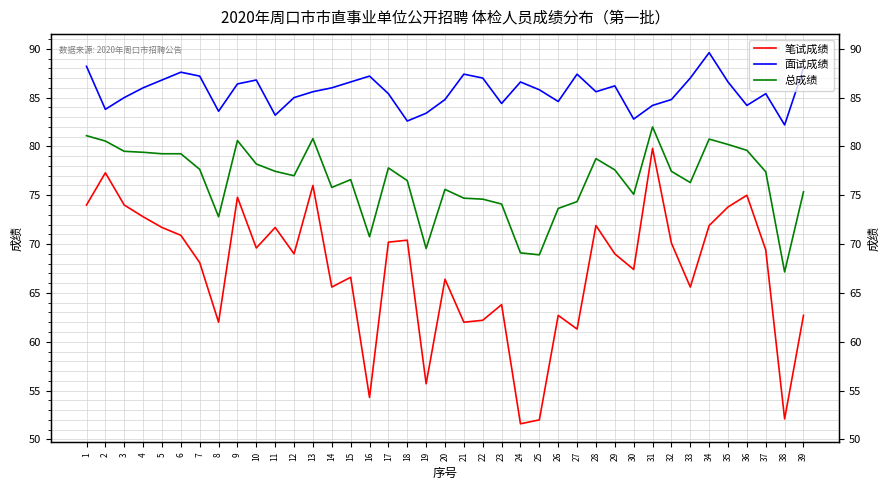

True or false: 总成绩 and 笔试成绩 intersect in this chart.

False